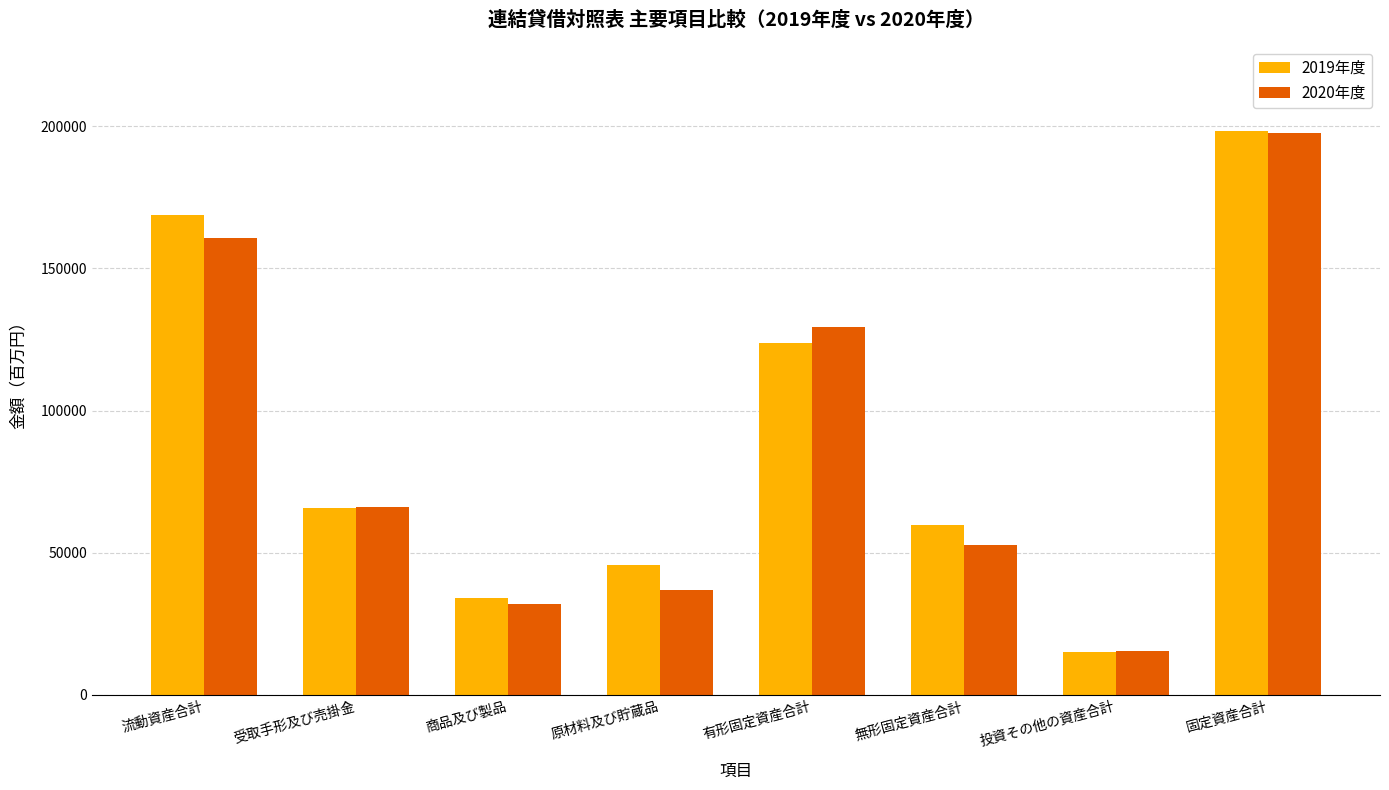

The value of 2019年度 at 投資その他の資産合計 is 15173. True or false?

True